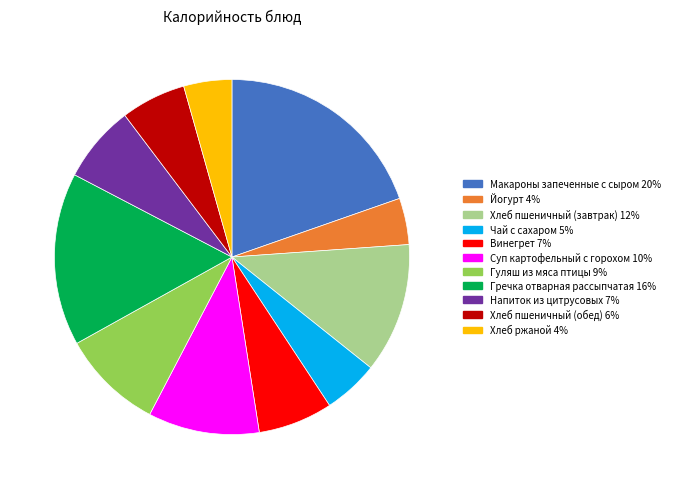

Do Гуляш из мяса птицы and Напиток из цитрусовых together represent more than half of the pie?

No